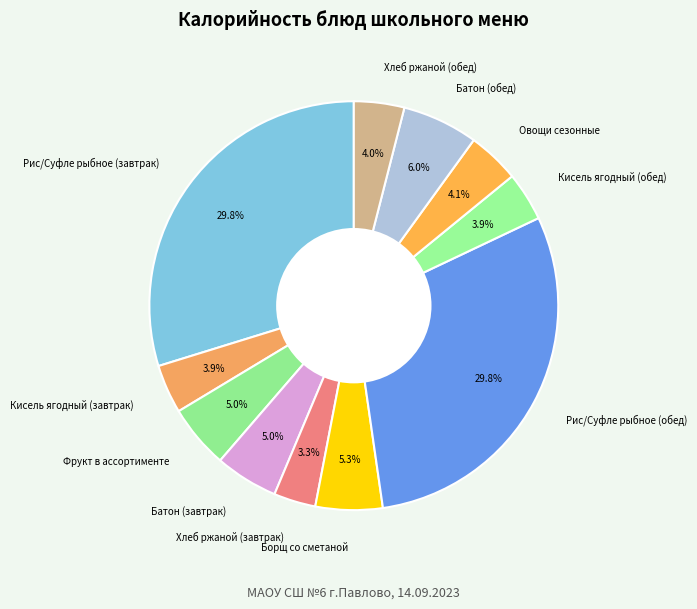

Which has a higher value, Кисель ягодный (обед) or Фрукт в ассортименте?

Фрукт в ассортименте